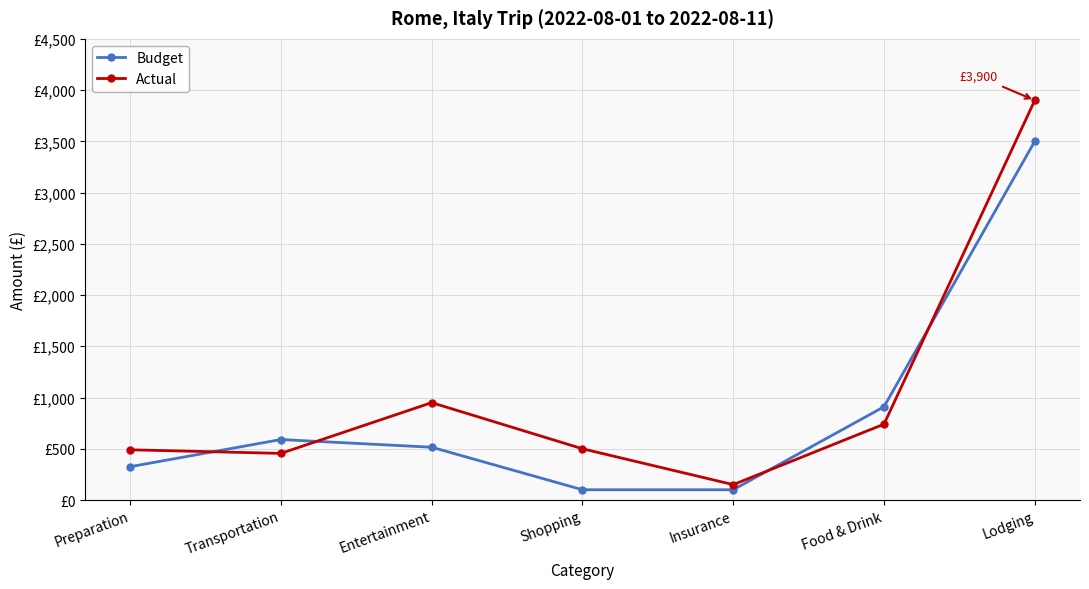

Which series has the widest spread of values?

Actual